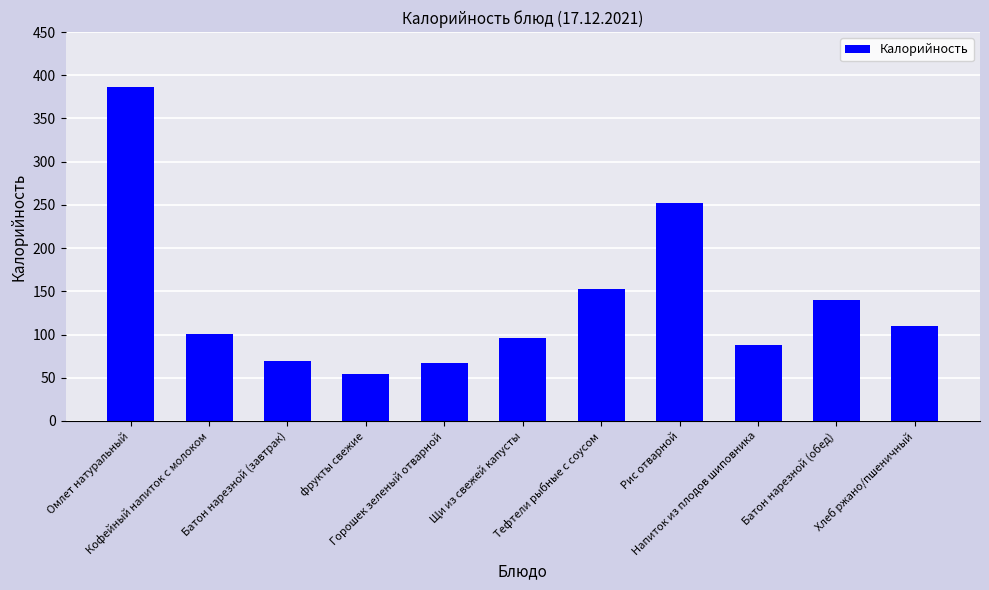

What is the sum of all values?

1516.9